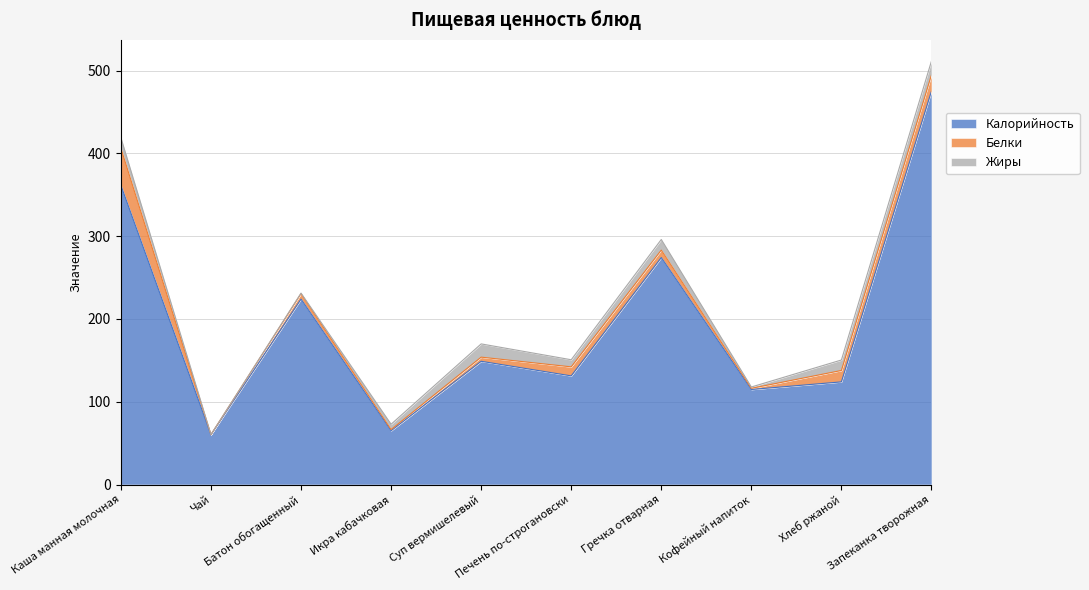

Rank the categories by Жиры value from lowest to highest.

Чай, Батон обогащенный, Кофейный напиток, Икра кабачковая, Печень по-строгановски, Хлеб ржаной, Каша манная молочная, Гречка отварная, Суп вермишелевый, Запеканка творожная